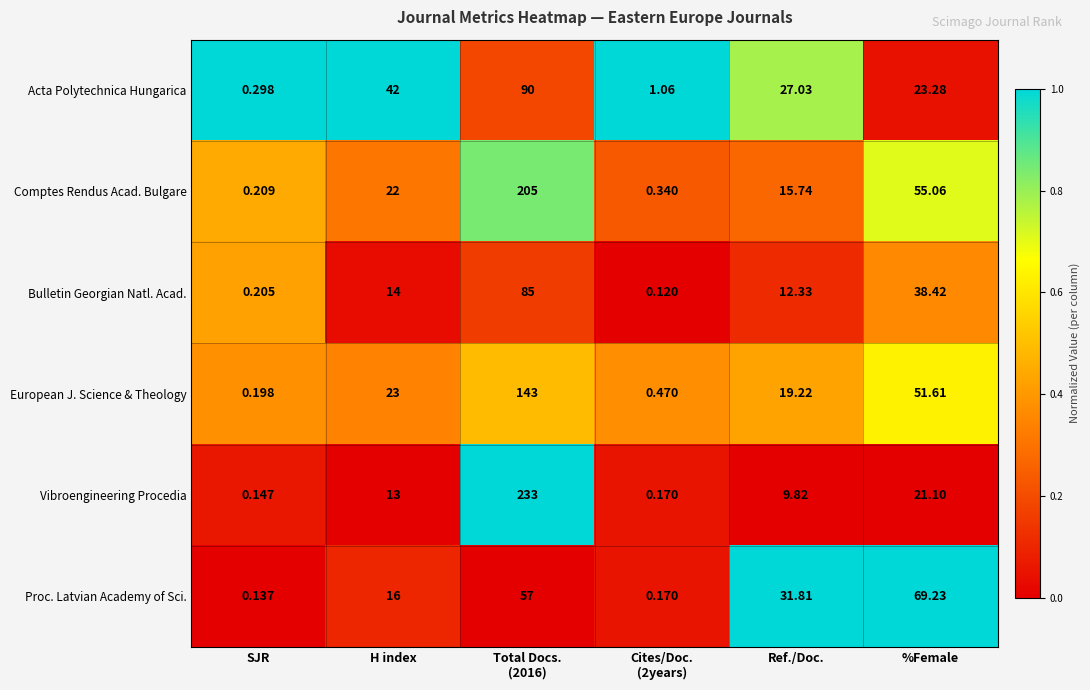

Between Ref./Doc. and %Female, which series saw the biggest shift?

Comptes Rendus Acad. Bulgare